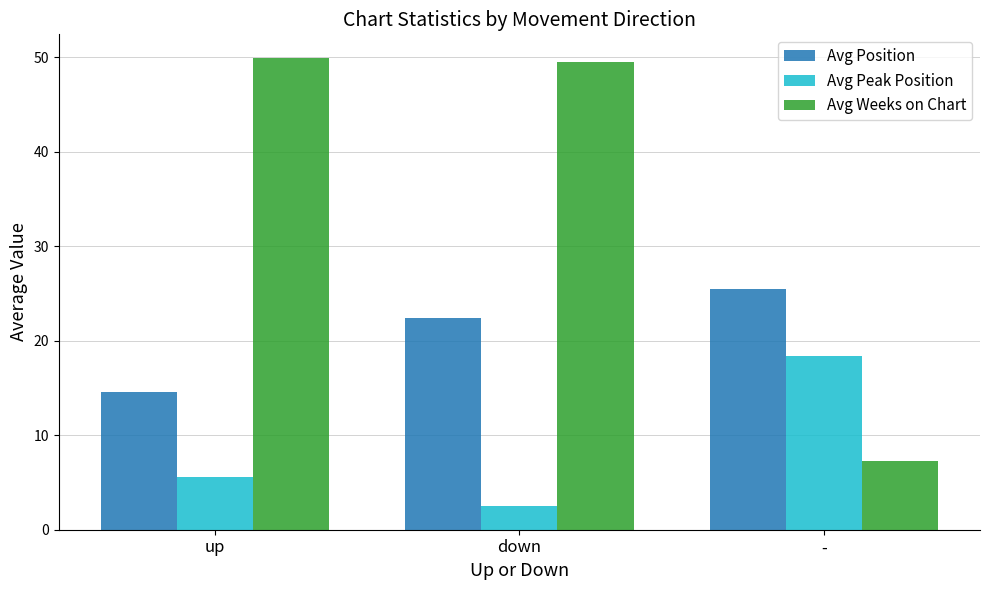

Count the number of categories in the chart.

3